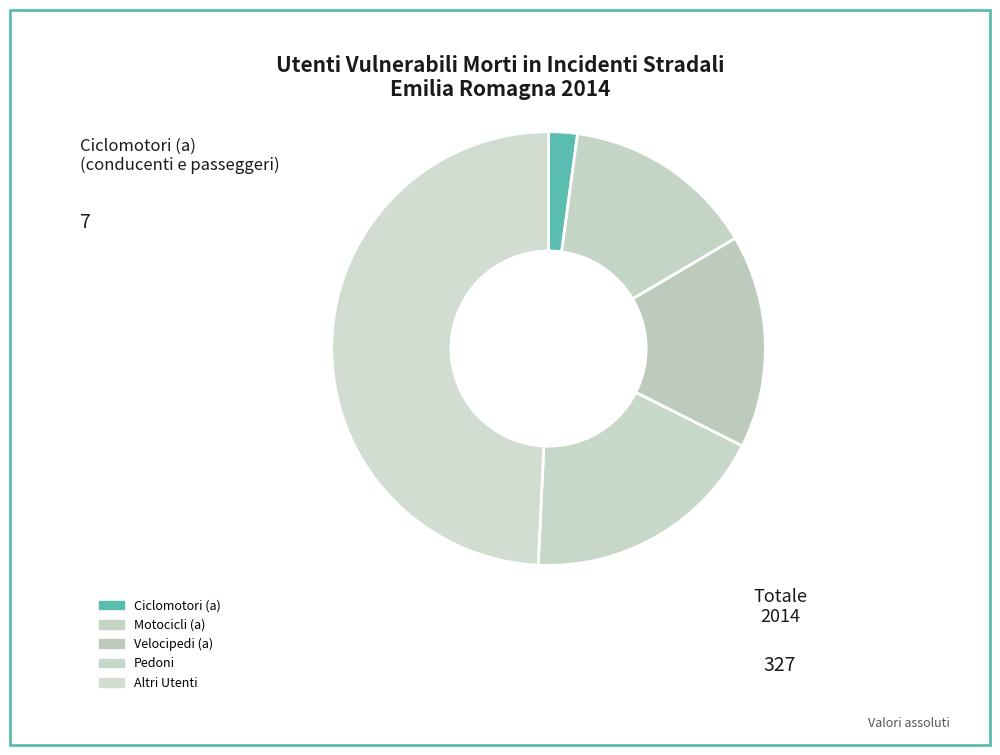

To the nearest percent, what percentage of the pie is Altri Utenti?

49%